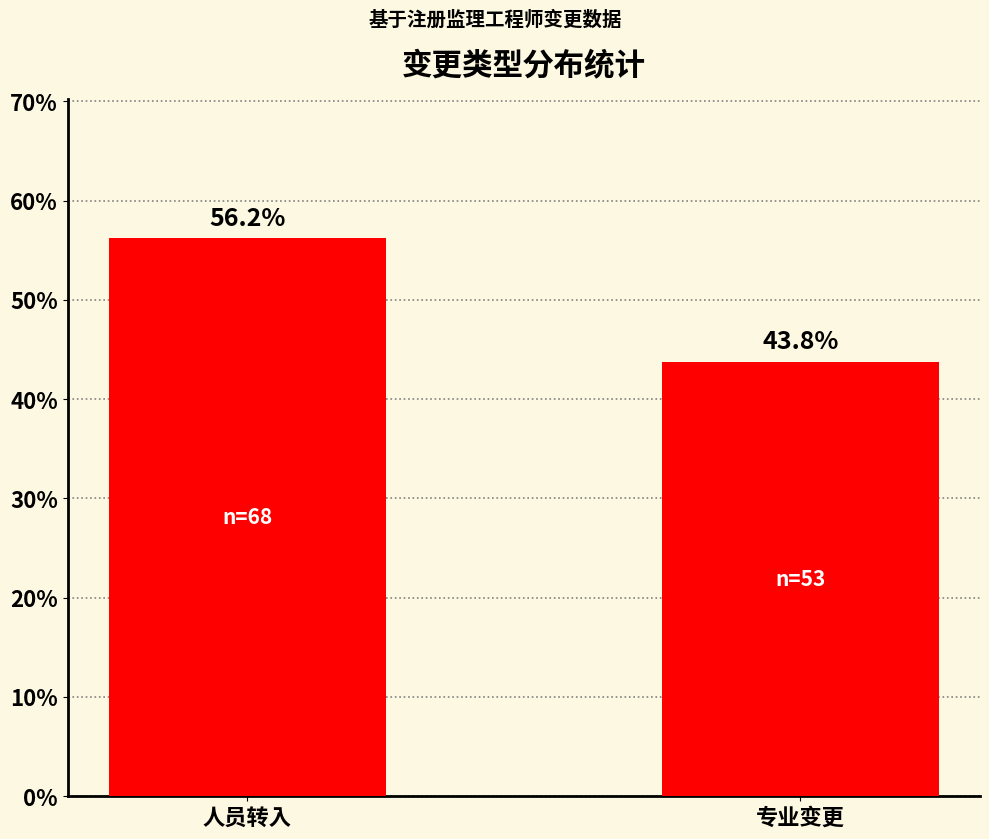

What is the ratio of the value at 人员转入 to the value at 专业变更?

1.3